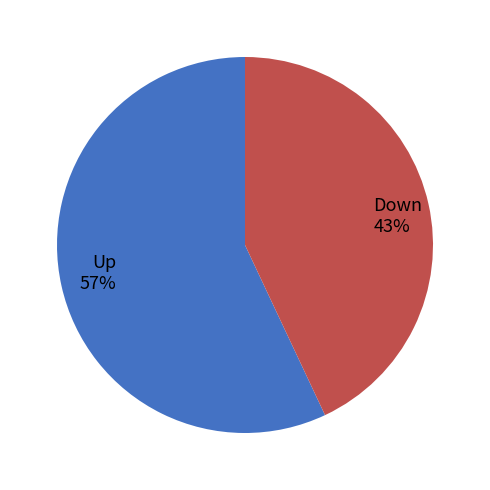

True or false: Down accounts for 43% of the total.

True